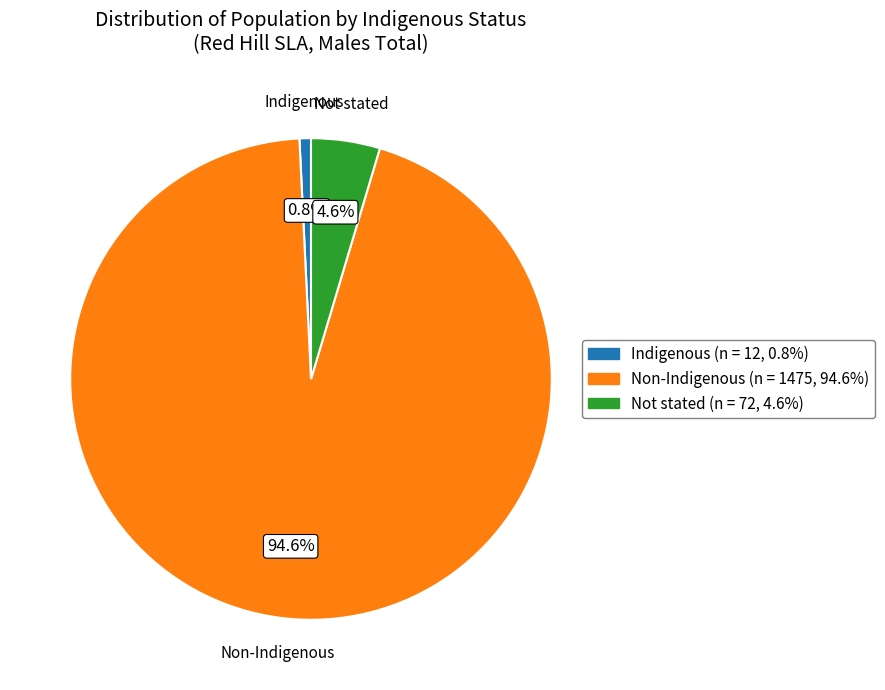

Count the number of slices in the pie.

3